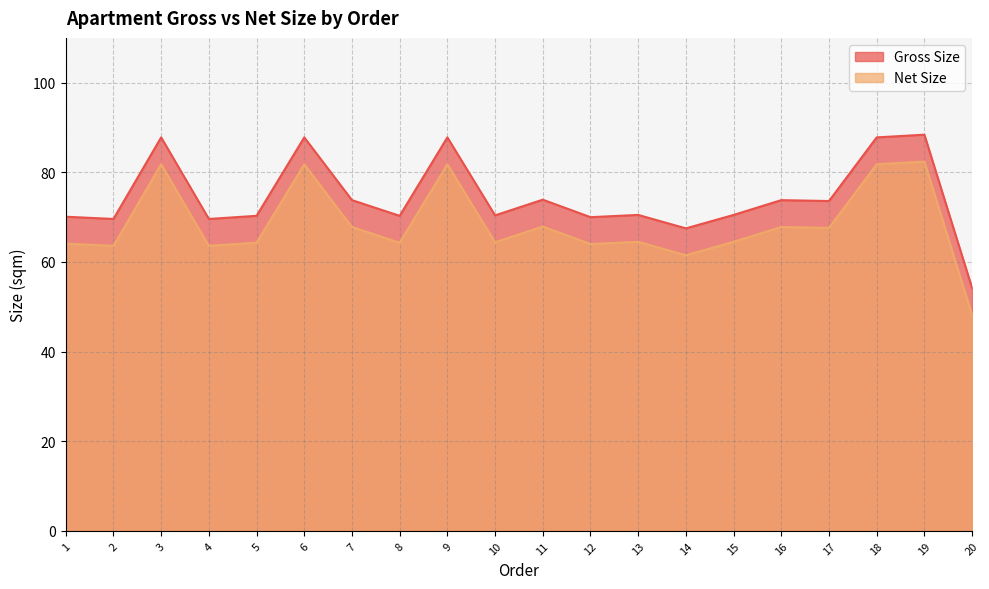

What are all the series names shown in the legend?

Gross Size, Net Size